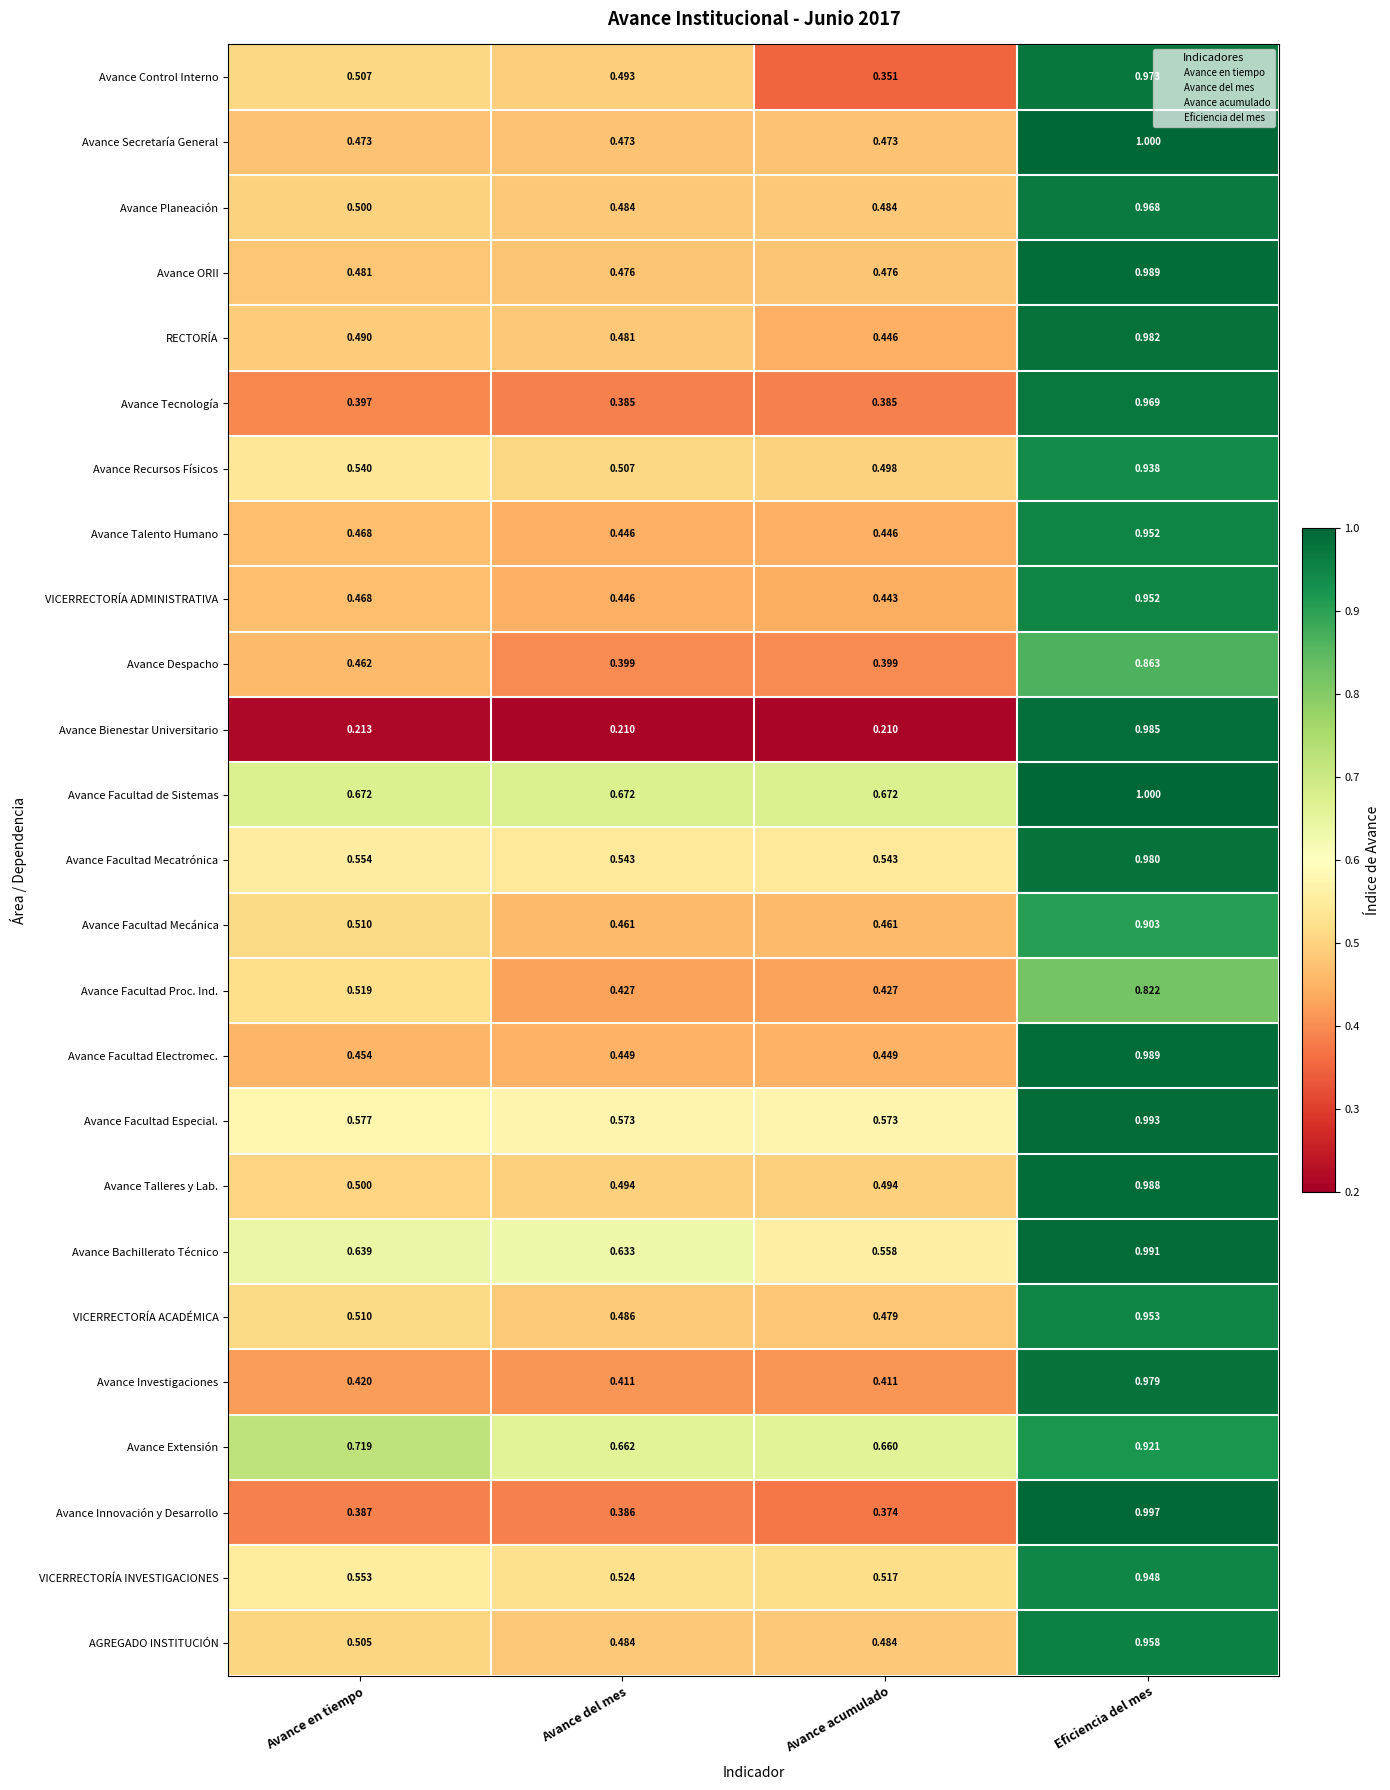

At which label is VICERRECTORÍA ADMINISTRATIVA closest to 0?

Avance acumulado